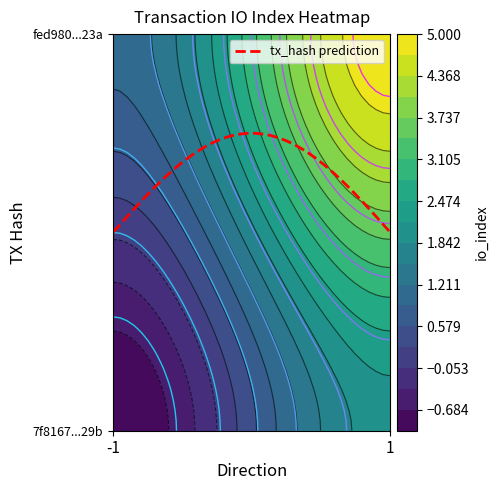

What is the maximum value for fed980b3707fa3b6575924dc5ca7f7b74a60a23?

5